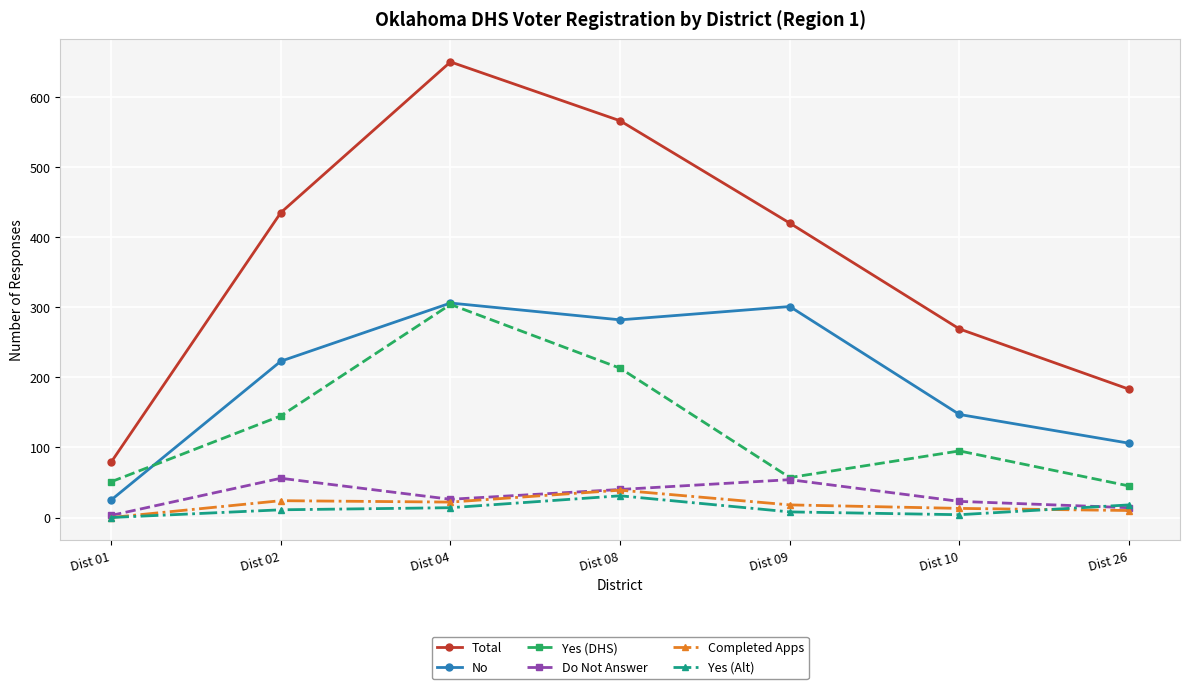

Which series has the largest total across all categories?

Total